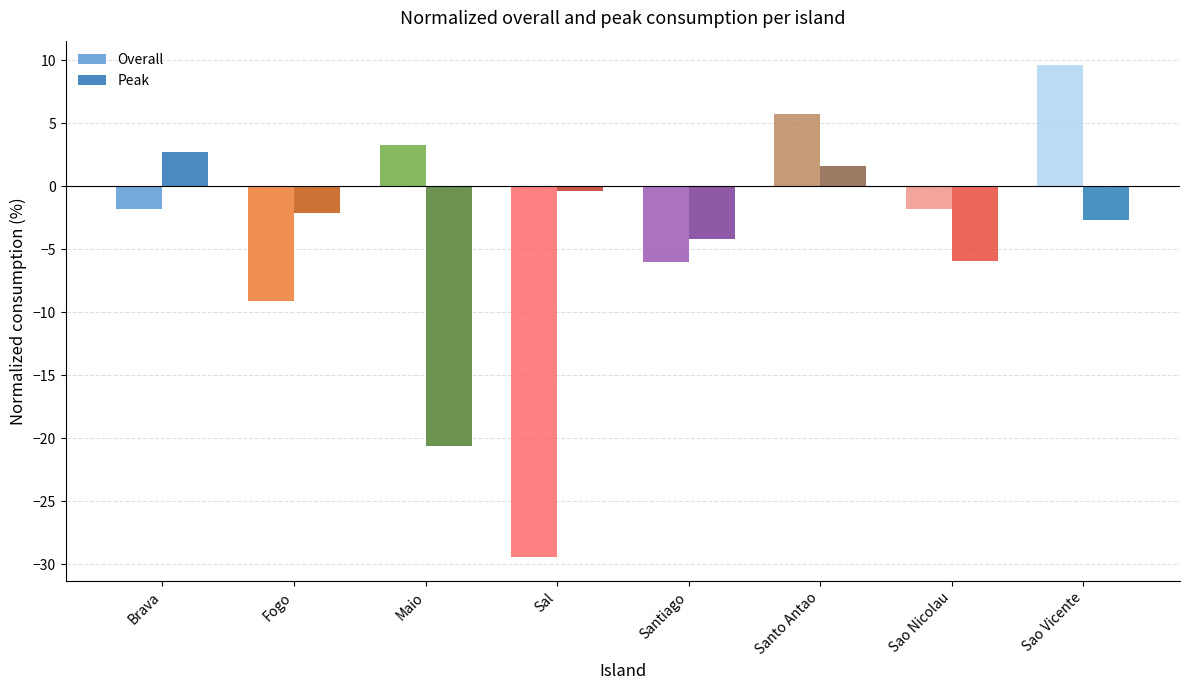

Reading left to right, extract all data points from this chart.

Overall: Brava=-1.8	Fogo=-9.1	Maio=3.3	Sal=-29.4	Santiago=-6.0	Santo Antao=5.7	Sao Nicolau=-1.8	Sao Vicente=9.6
Peak: Brava=2.7	Fogo=-2.1	Maio=-20.6	Sal=-0.4	Santiago=-4.2	Santo Antao=1.6	Sao Nicolau=-5.9	Sao Vicente=-2.7